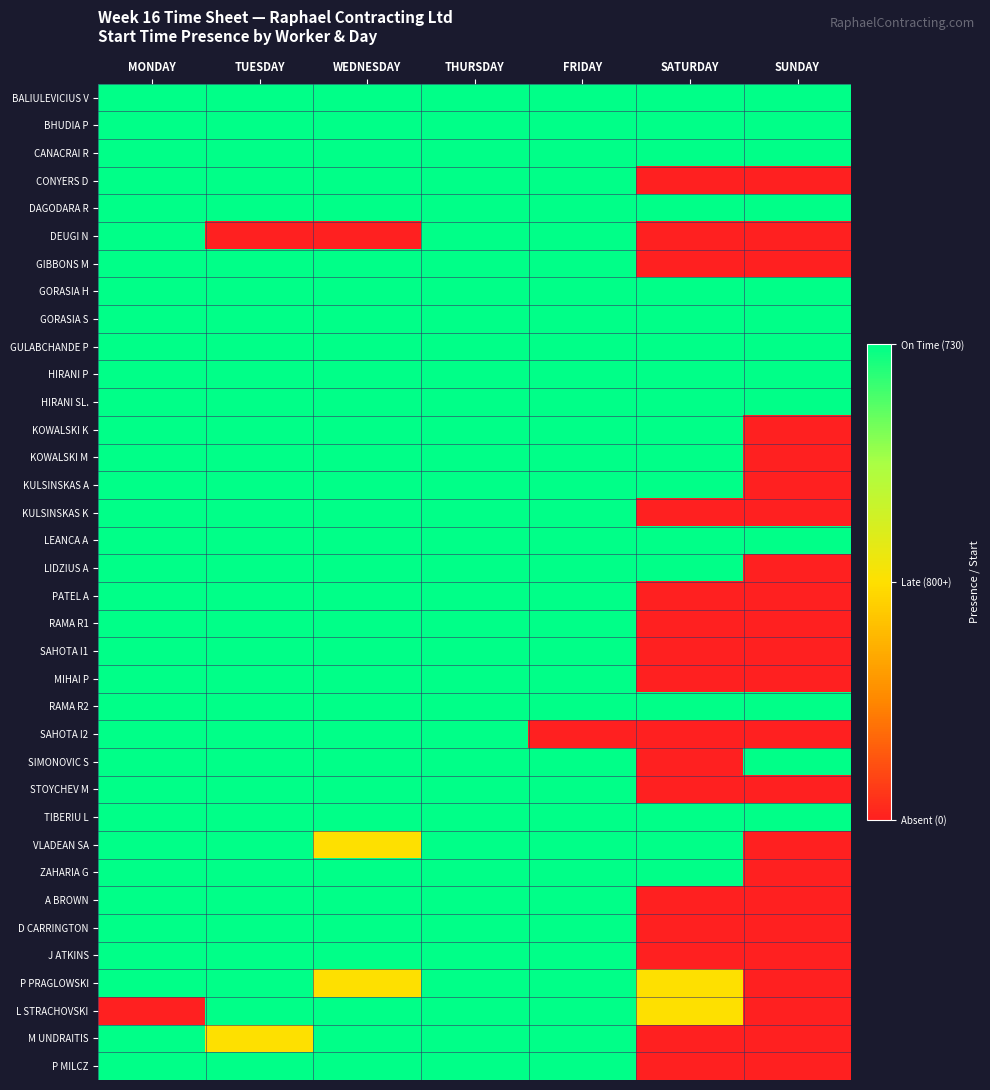

Reading left to right, extract all data points from this chart.

BALIULEVICIUS V: MONDAY=1.0	TUESDAY=1.0	WEDNESDAY=1.0	THURSDAY=1.0	FRIDAY=1.0	SATURDAY=1.0	SUNDAY=1.0
BHUDIA P: MONDAY=1.0	TUESDAY=1.0	WEDNESDAY=1.0	THURSDAY=1.0	FRIDAY=1.0	SATURDAY=1.0	SUNDAY=1.0
CANACRAI R: MONDAY=1.0	TUESDAY=1.0	WEDNESDAY=1.0	THURSDAY=1.0	FRIDAY=1.0	SATURDAY=1.0	SUNDAY=1.0
CONYERS D: MONDAY=1.0	TUESDAY=1.0	WEDNESDAY=1.0	THURSDAY=1.0	FRIDAY=1.0	SATURDAY=0.0	SUNDAY=0.0
DAGODARA R: MONDAY=1.0	TUESDAY=1.0	WEDNESDAY=1.0	THURSDAY=1.0	FRIDAY=1.0	SATURDAY=1.0	SUNDAY=1.0
DEUGI N: MONDAY=1.0	TUESDAY=0.0	WEDNESDAY=0.0	THURSDAY=1.0	FRIDAY=1.0	SATURDAY=0.0	SUNDAY=0.0
GIBBONS M: MONDAY=1.0	TUESDAY=1.0	WEDNESDAY=1.0	THURSDAY=1.0	FRIDAY=1.0	SATURDAY=0.0	SUNDAY=0.0
GORASIA H: MONDAY=1.0	TUESDAY=1.0	WEDNESDAY=1.0	THURSDAY=1.0	FRIDAY=1.0	SATURDAY=1.0	SUNDAY=1.0
GORASIA S: MONDAY=1.0	TUESDAY=1.0	WEDNESDAY=1.0	THURSDAY=1.0	FRIDAY=1.0	SATURDAY=1.0	SUNDAY=1.0
GULABCHANDE P: MONDAY=1.0	TUESDAY=1.0	WEDNESDAY=1.0	THURSDAY=1.0	FRIDAY=1.0	SATURDAY=1.0	SUNDAY=1.0
HIRANI P: MONDAY=1.0	TUESDAY=1.0	WEDNESDAY=1.0	THURSDAY=1.0	FRIDAY=1.0	SATURDAY=1.0	SUNDAY=1.0
HIRANI SL.: MONDAY=1.0	TUESDAY=1.0	WEDNESDAY=1.0	THURSDAY=1.0	FRIDAY=1.0	SATURDAY=1.0	SUNDAY=1.0
KOWALSKI K: MONDAY=1.0	TUESDAY=1.0	WEDNESDAY=1.0	THURSDAY=1.0	FRIDAY=1.0	SATURDAY=1.0	SUNDAY=0.0
KOWALSKI M: MONDAY=1.0	TUESDAY=1.0	WEDNESDAY=1.0	THURSDAY=1.0	FRIDAY=1.0	SATURDAY=1.0	SUNDAY=0.0
KULSINSKAS A: MONDAY=1.0	TUESDAY=1.0	WEDNESDAY=1.0	THURSDAY=1.0	FRIDAY=1.0	SATURDAY=1.0	SUNDAY=0.0
KULSINSKAS K: MONDAY=1.0	TUESDAY=1.0	WEDNESDAY=1.0	THURSDAY=1.0	FRIDAY=1.0	SATURDAY=0.0	SUNDAY=0.0
LEANCA A: MONDAY=1.0	TUESDAY=1.0	WEDNESDAY=1.0	THURSDAY=1.0	FRIDAY=1.0	SATURDAY=1.0	SUNDAY=1.0
LIDZIUS A: MONDAY=1.0	TUESDAY=1.0	WEDNESDAY=1.0	THURSDAY=1.0	FRIDAY=1.0	SATURDAY=1.0	SUNDAY=0.0
PATEL A: MONDAY=1.0	TUESDAY=1.0	WEDNESDAY=1.0	THURSDAY=1.0	FRIDAY=1.0	SATURDAY=0.0	SUNDAY=0.0
RAMA R1: MONDAY=1.0	TUESDAY=1.0	WEDNESDAY=1.0	THURSDAY=1.0	FRIDAY=1.0	SATURDAY=0.0	SUNDAY=0.0
SAHOTA I1: MONDAY=1.0	TUESDAY=1.0	WEDNESDAY=1.0	THURSDAY=1.0	FRIDAY=1.0	SATURDAY=0.0	SUNDAY=0.0
MIHAI P: MONDAY=1.0	TUESDAY=1.0	WEDNESDAY=1.0	THURSDAY=1.0	FRIDAY=1.0	SATURDAY=0.0	SUNDAY=0.0
RAMA R2: MONDAY=1.0	TUESDAY=1.0	WEDNESDAY=1.0	THURSDAY=1.0	FRIDAY=1.0	SATURDAY=1.0	SUNDAY=1.0
SAHOTA I2: MONDAY=1.0	TUESDAY=1.0	WEDNESDAY=1.0	THURSDAY=1.0	FRIDAY=0.0	SATURDAY=0.0	SUNDAY=0.0
SIMONOVIC S: MONDAY=1.0	TUESDAY=1.0	WEDNESDAY=1.0	THURSDAY=1.0	FRIDAY=1.0	SATURDAY=0.0	SUNDAY=1.0
STOYCHEV M: MONDAY=1.0	TUESDAY=1.0	WEDNESDAY=1.0	THURSDAY=1.0	FRIDAY=1.0	SATURDAY=0.0	SUNDAY=0.0
TIBERIU L: MONDAY=1.0	TUESDAY=1.0	WEDNESDAY=1.0	THURSDAY=1.0	FRIDAY=1.0	SATURDAY=1.0	SUNDAY=1.0
VLADEAN SA: MONDAY=1.0	TUESDAY=1.0	WEDNESDAY=0.5	THURSDAY=1.0	FRIDAY=1.0	SATURDAY=1.0	SUNDAY=0.0
ZAHARIA G: MONDAY=1.0	TUESDAY=1.0	WEDNESDAY=1.0	THURSDAY=1.0	FRIDAY=1.0	SATURDAY=1.0	SUNDAY=0.0
A BROWN: MONDAY=1.0	TUESDAY=1.0	WEDNESDAY=1.0	THURSDAY=1.0	FRIDAY=1.0	SATURDAY=0.0	SUNDAY=0.0
D CARRINGTON: MONDAY=1.0	TUESDAY=1.0	WEDNESDAY=1.0	THURSDAY=1.0	FRIDAY=1.0	SATURDAY=0.0	SUNDAY=0.0
J ATKINS: MONDAY=1.0	TUESDAY=1.0	WEDNESDAY=1.0	THURSDAY=1.0	FRIDAY=1.0	SATURDAY=0.0	SUNDAY=0.0
P PRAGLOWSKI: MONDAY=1.0	TUESDAY=1.0	WEDNESDAY=0.5	THURSDAY=1.0	FRIDAY=1.0	SATURDAY=0.5	SUNDAY=0.0
L STRACHOVSKI: MONDAY=0.0	TUESDAY=1.0	WEDNESDAY=1.0	THURSDAY=1.0	FRIDAY=1.0	SATURDAY=0.5	SUNDAY=0.0
M UNDRAITIS: MONDAY=1.0	TUESDAY=0.5	WEDNESDAY=1.0	THURSDAY=1.0	FRIDAY=1.0	SATURDAY=0.0	SUNDAY=0.0
P MILCZ: MONDAY=1.0	TUESDAY=1.0	WEDNESDAY=1.0	THURSDAY=1.0	FRIDAY=1.0	SATURDAY=0.0	SUNDAY=0.0